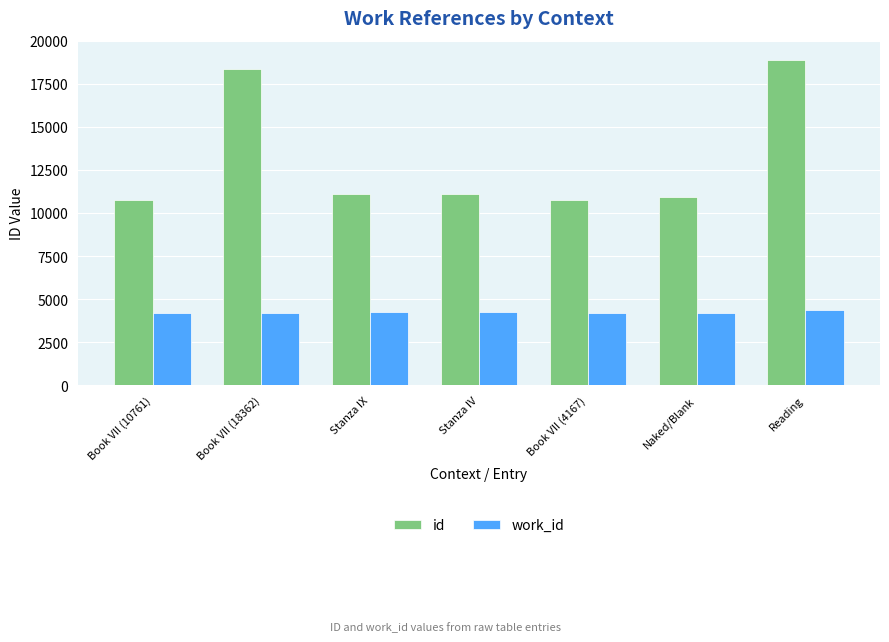

Read the work_id value at Stanza IX.

4255